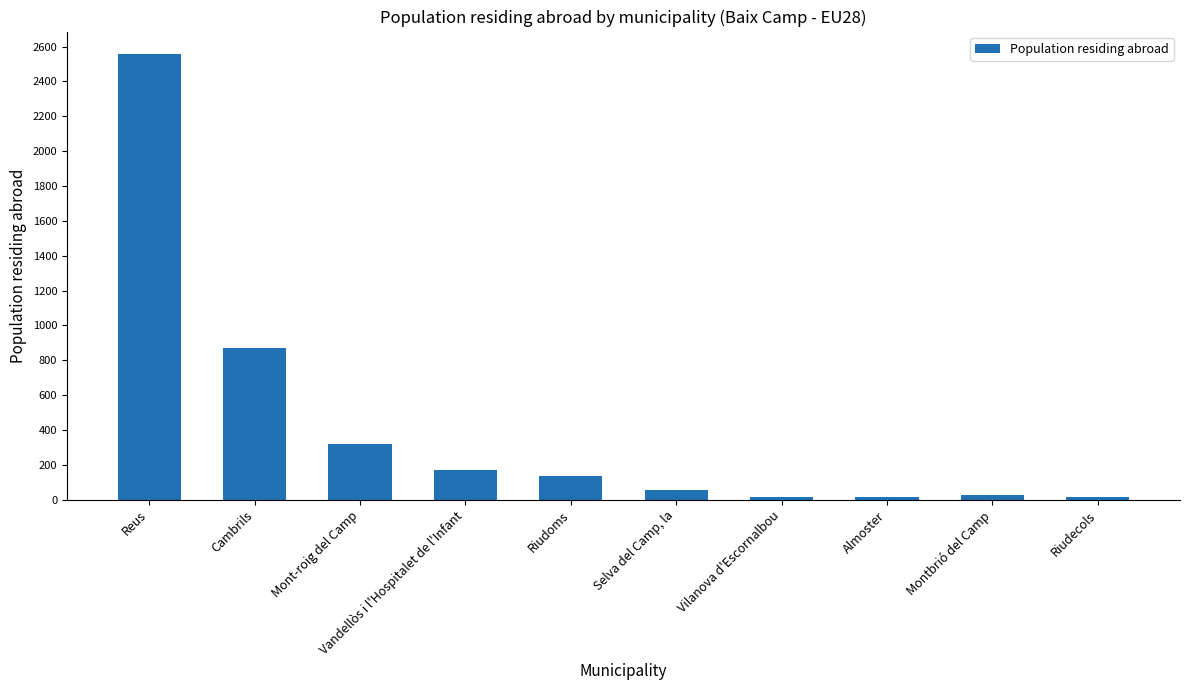

Is it true that the value at Selva del Camp, la is 58?

True